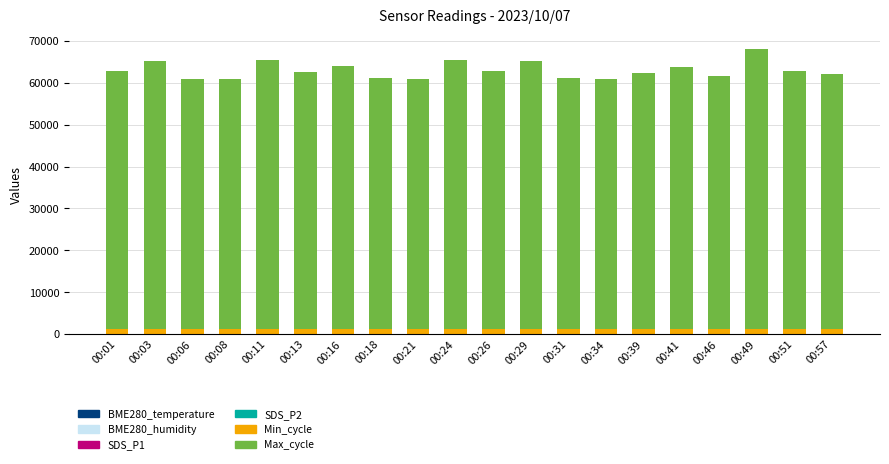

Read the BME280_humidity value at 00:11.

53.8